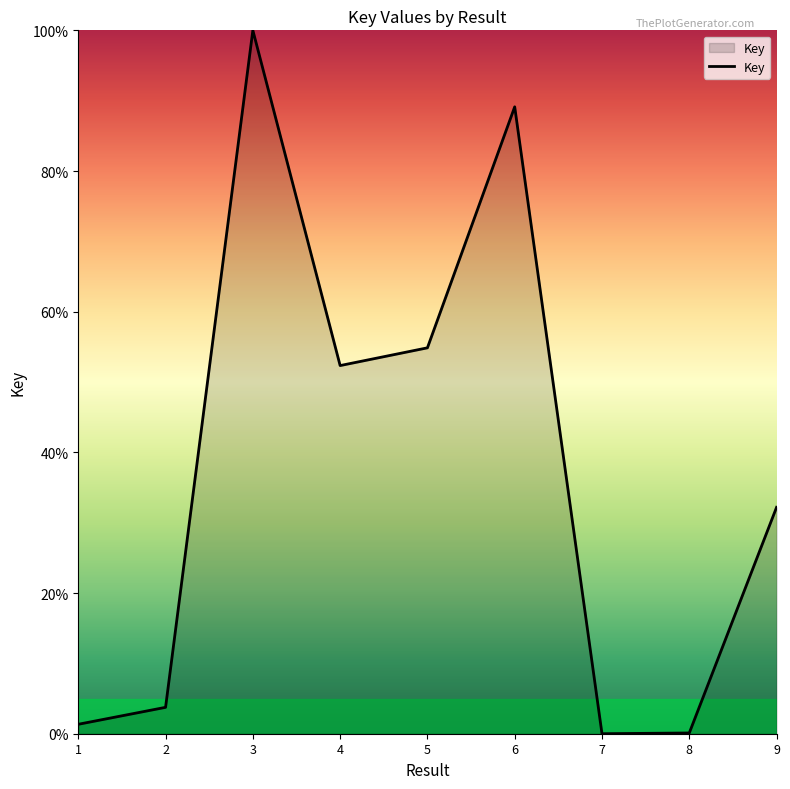

What is the change in value from 1 to 2?

+2.4